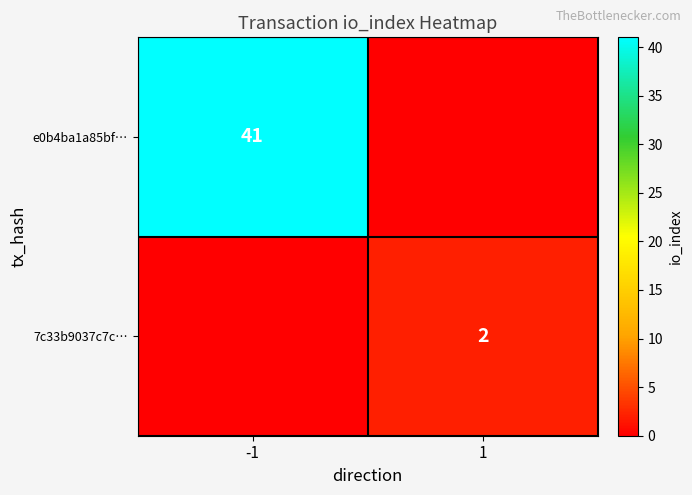

Rank the series by their maximum value, from highest to lowest.

e0b4ba1a85bf…, 7c33b9037c7c…